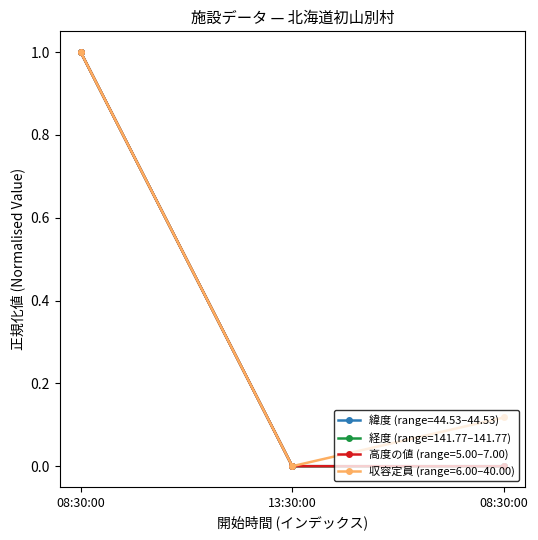

Does the chart have visible grid lines?

No